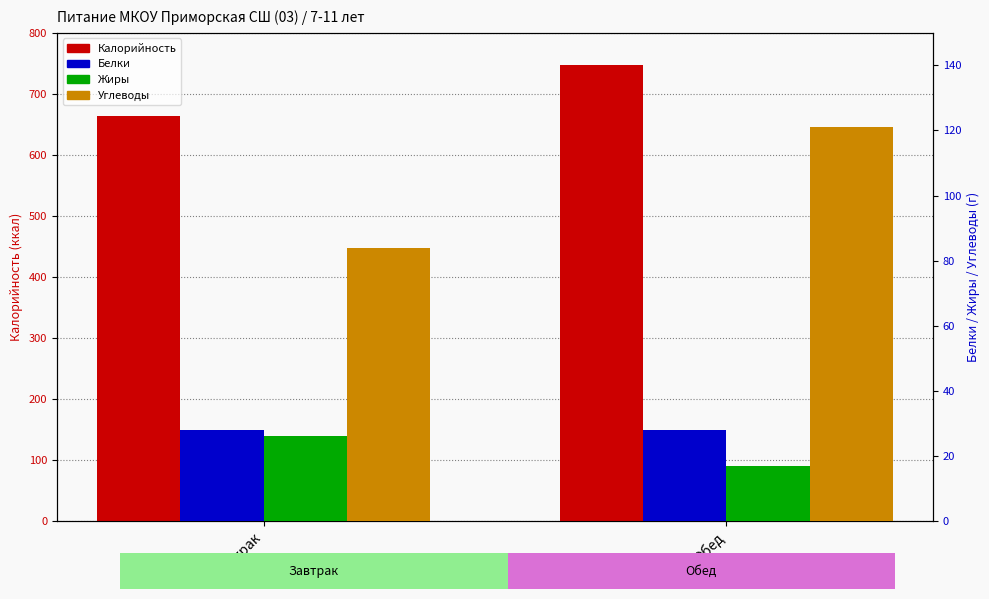

What is the label of the 2nd bar from the left?

Обед